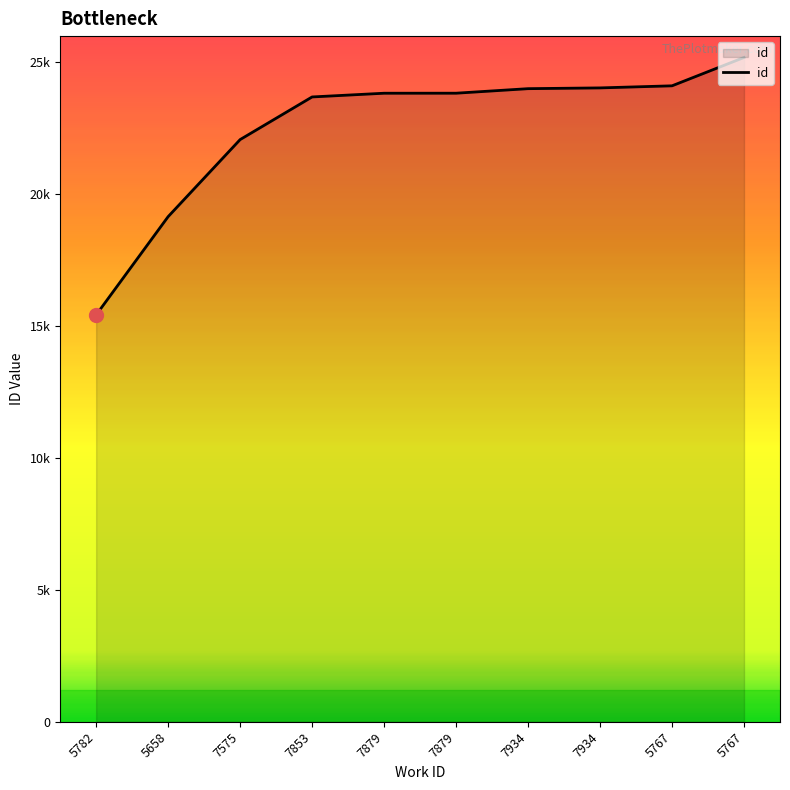

Is this an area chart (filled region under the line)?

Yes